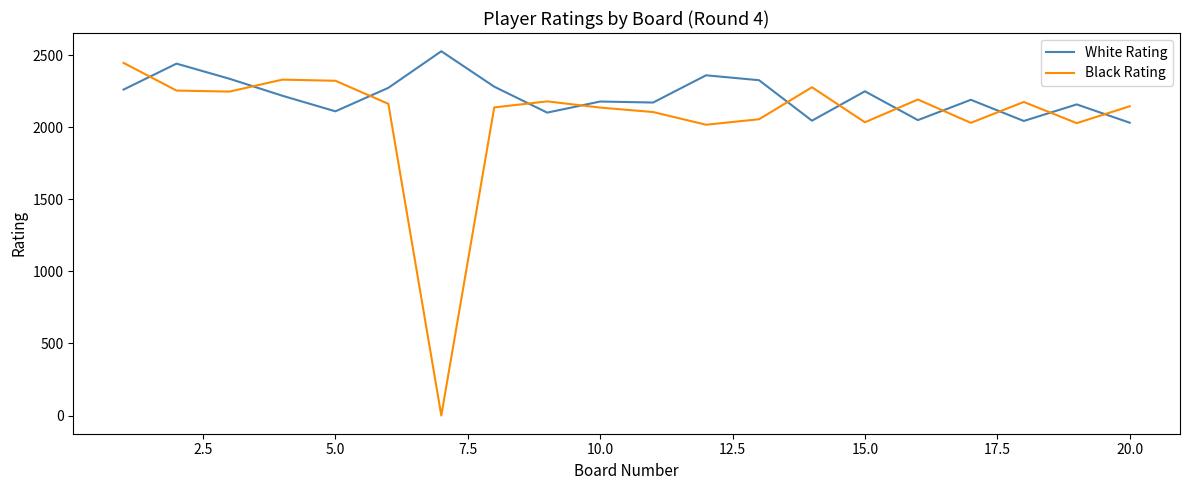

Which series ends up on top after the final intersection of White Rating and Black Rating?

Black Rating